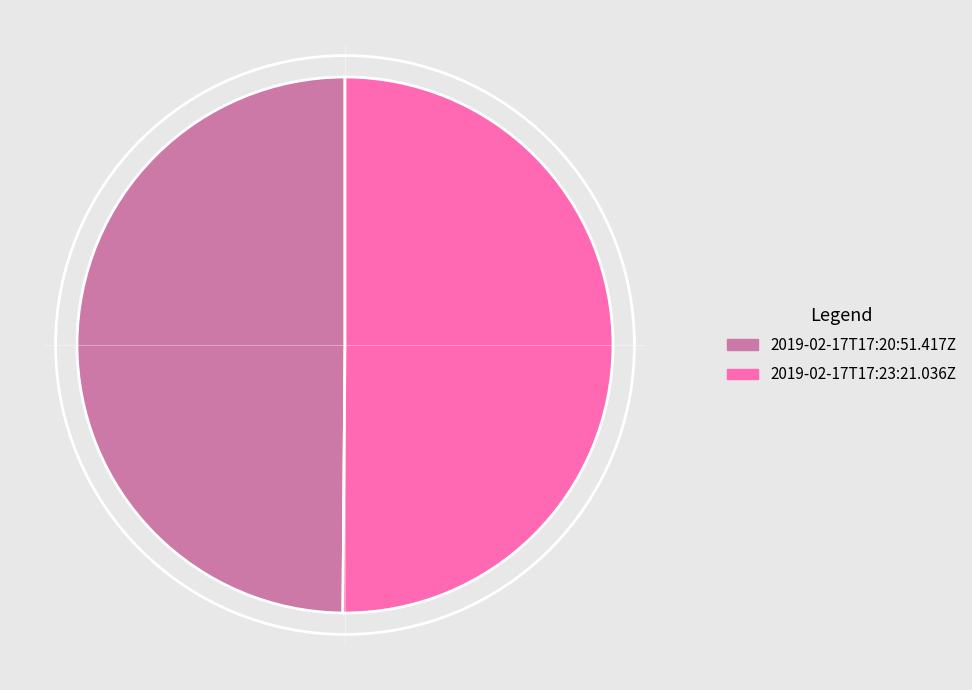

Approximately how many times larger is the value at 2019-02-17T17:23:21.036Z compared to 2019-02-17T17:20:51.417Z?

1.0